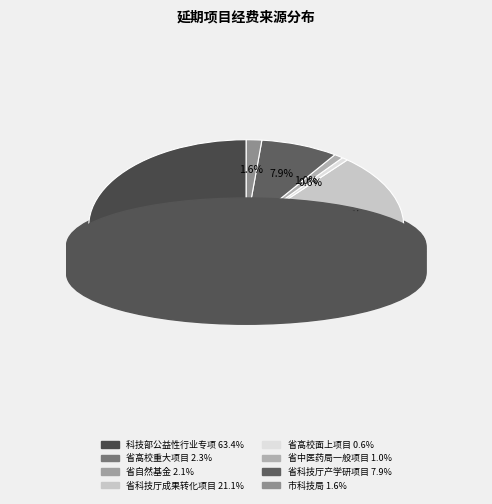

Is there a majority slice in this chart?

Yes